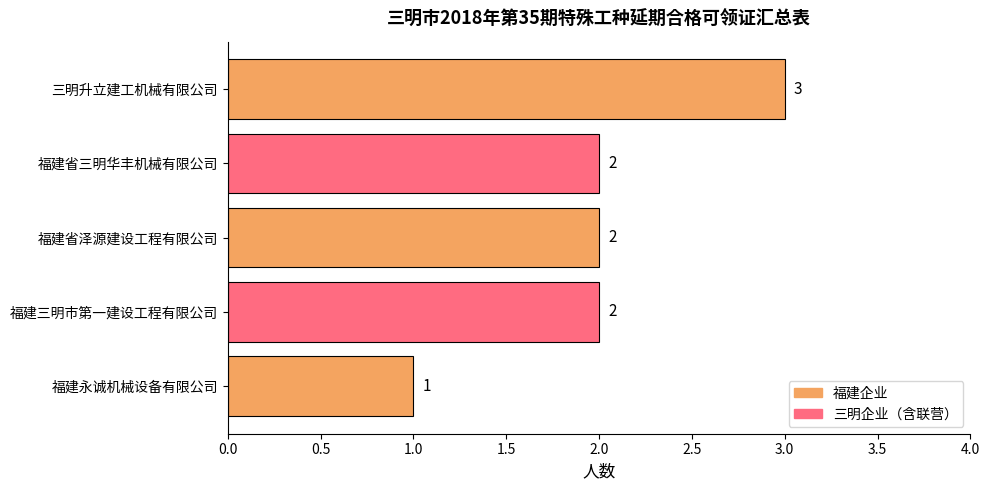

How many values are between 2 and 3?

4